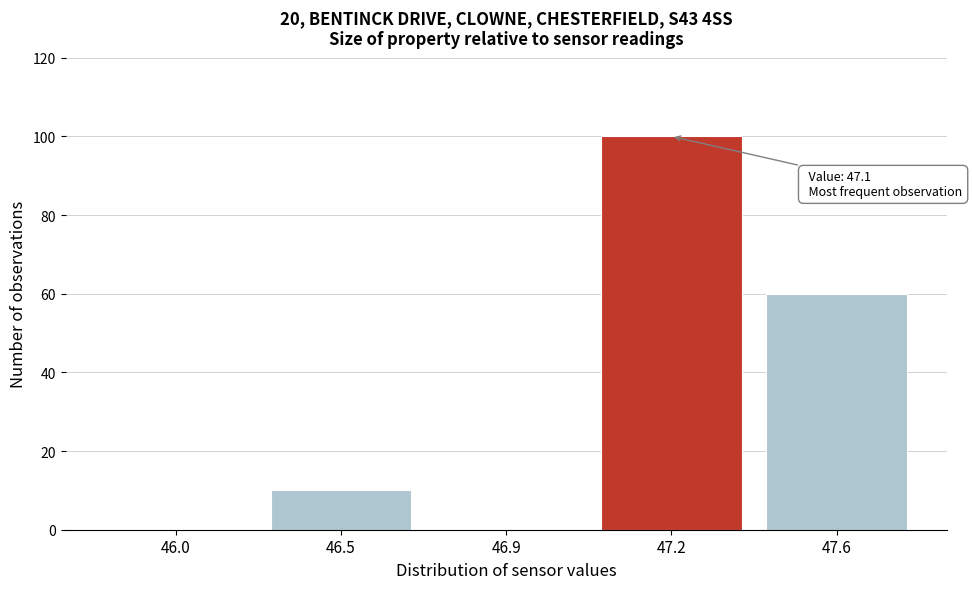

Reading right to left, transcribe all the data shown in this chart.

47.6=60	47.2=100	46.9=0	46.5=10	46.0=0